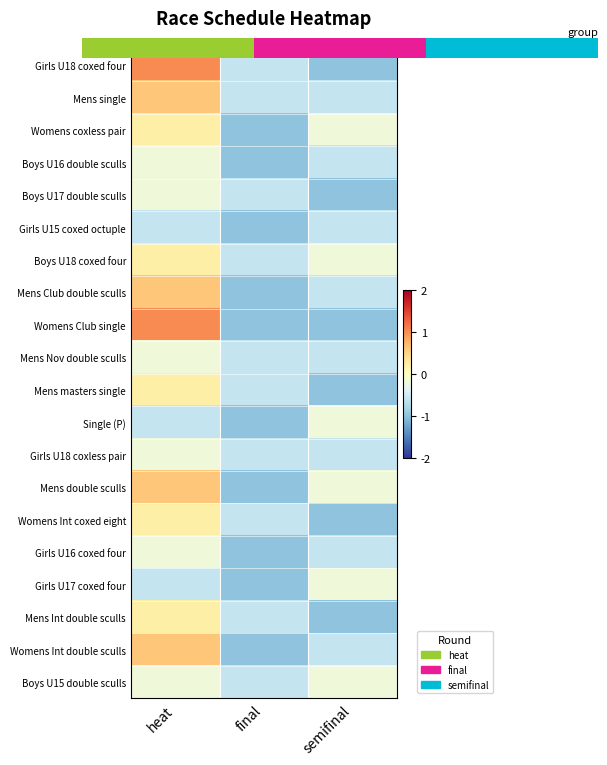

Between final and semifinal, which is larger?

final